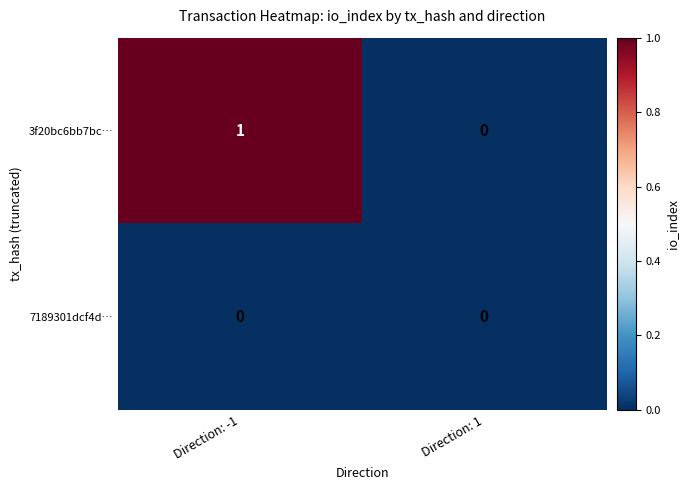

Rank the categories by 3f20bc6bb7bc… value from lowest to highest.

Direction: 1, Direction: -1